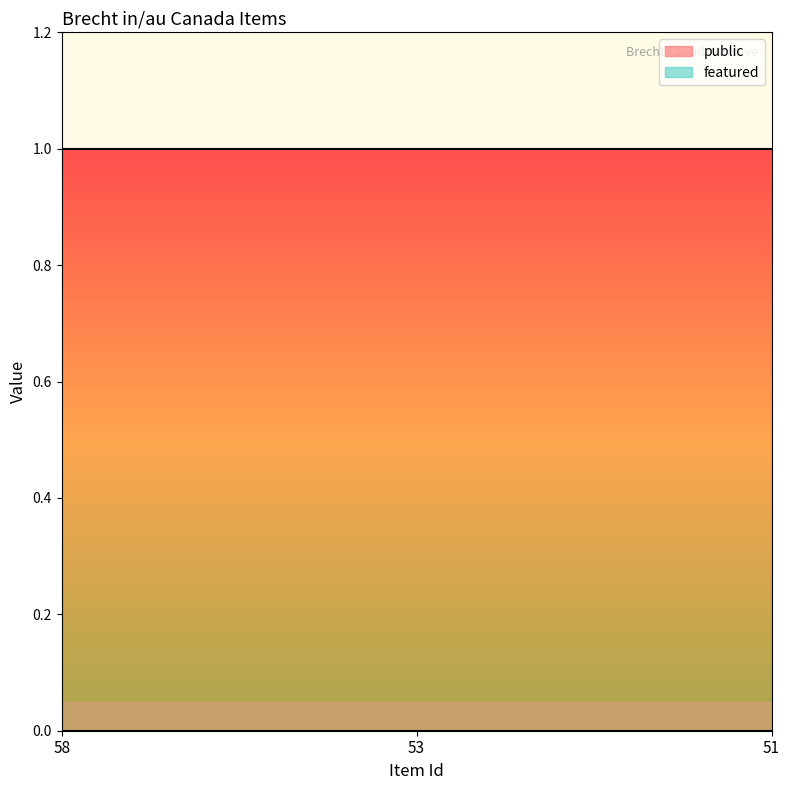

List the series in order of their peak value, highest first.

public, featured